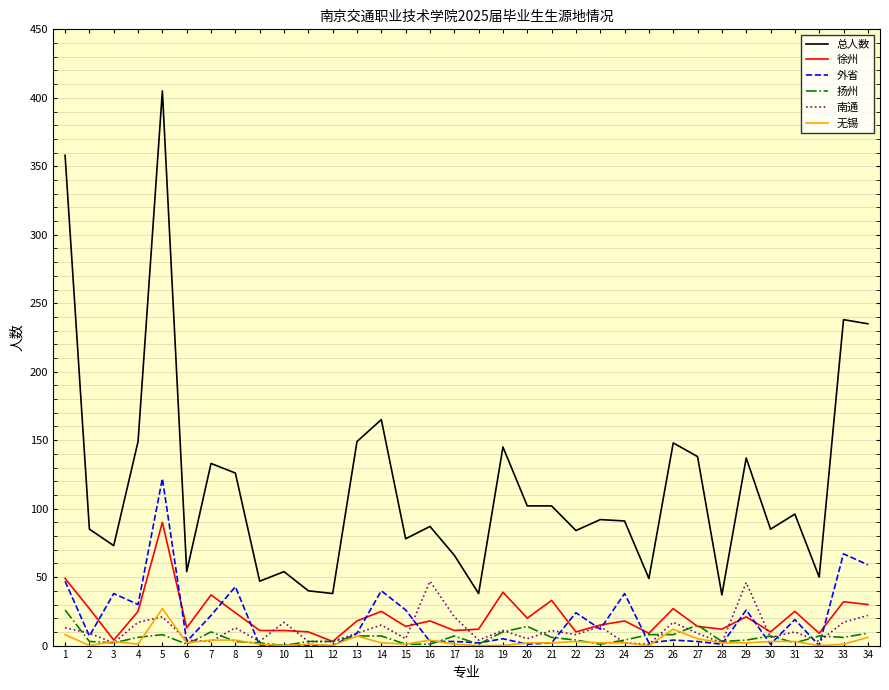

What is the maximum value shown in the chart?

405